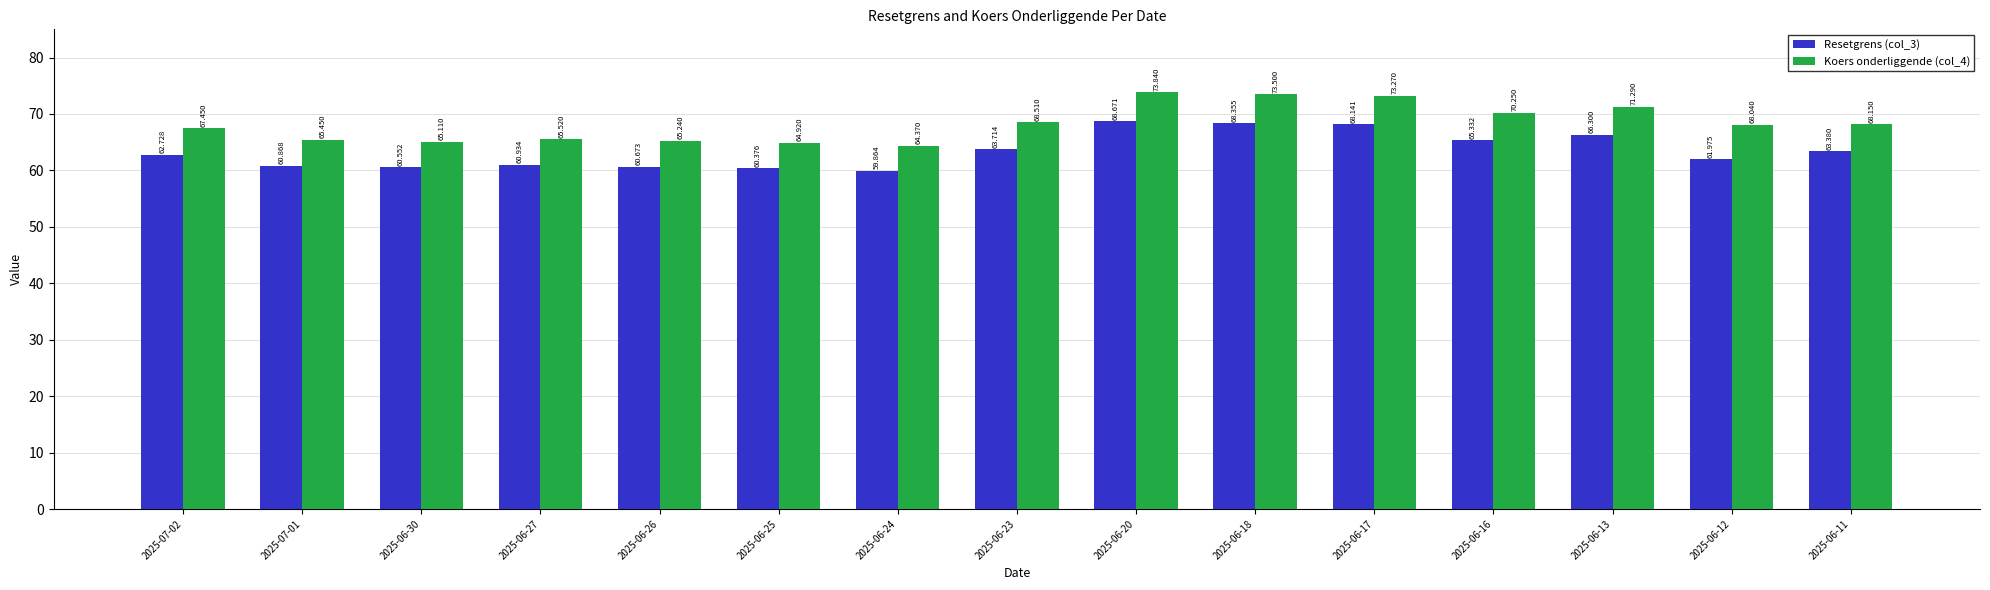

Is it true that Resetgrens (col_3) equals 63.7 at 2025-06-23?

True